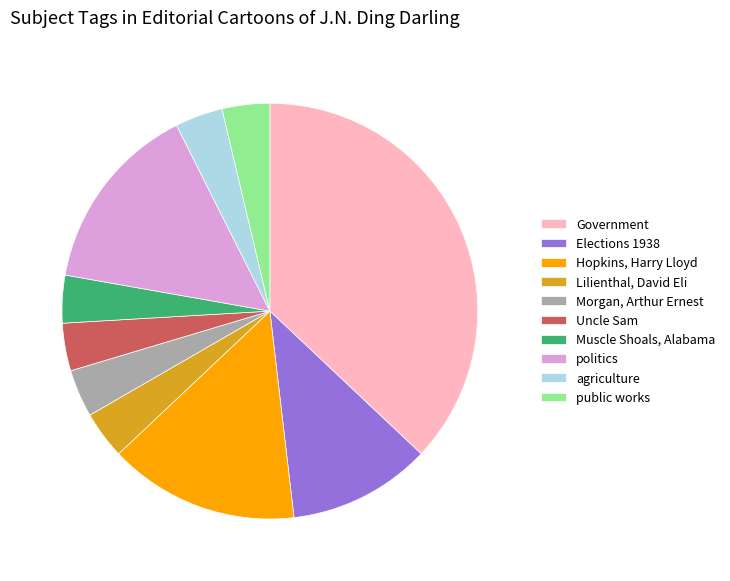

Combined, do Morgan, Arthur Ernest and Uncle Sam account for over 50%?

No